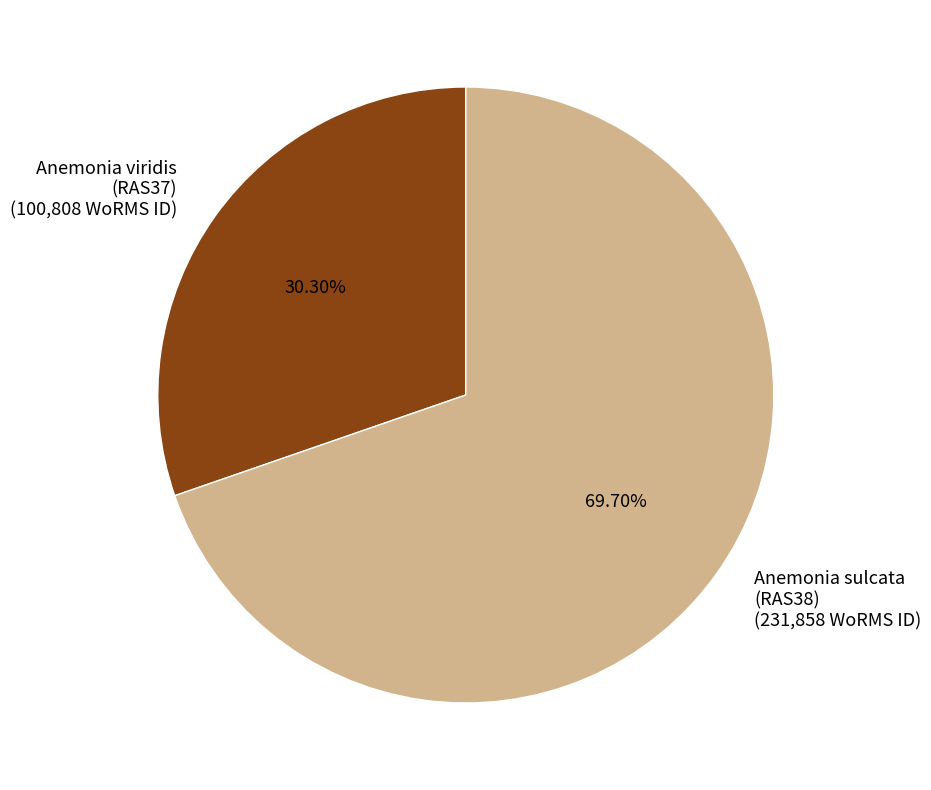

Is there a majority slice in this chart?

Yes